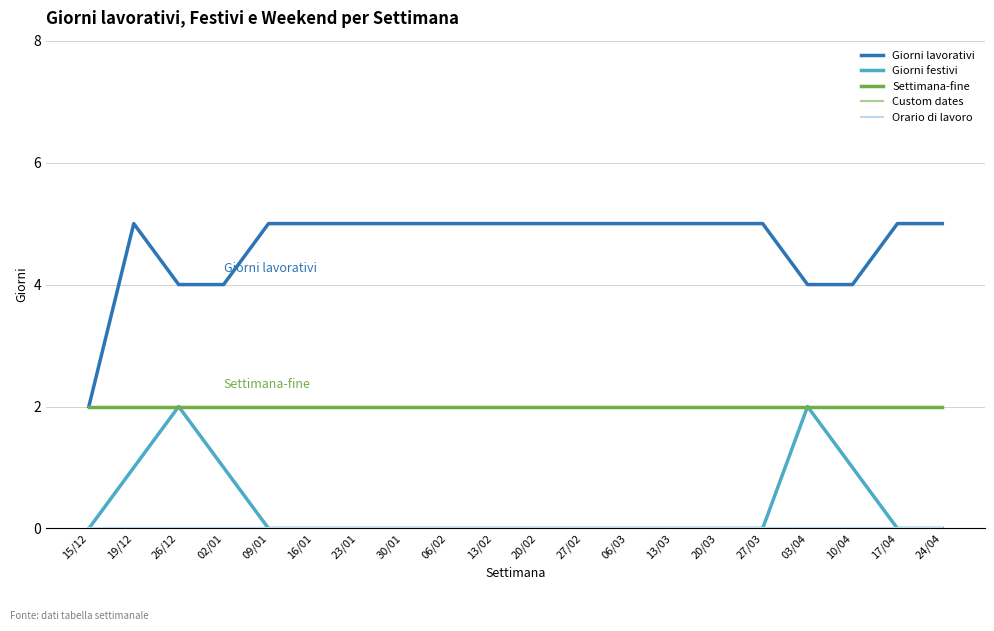

The value of Giorni lavorativi at 15/12 is 3. True or false?

False